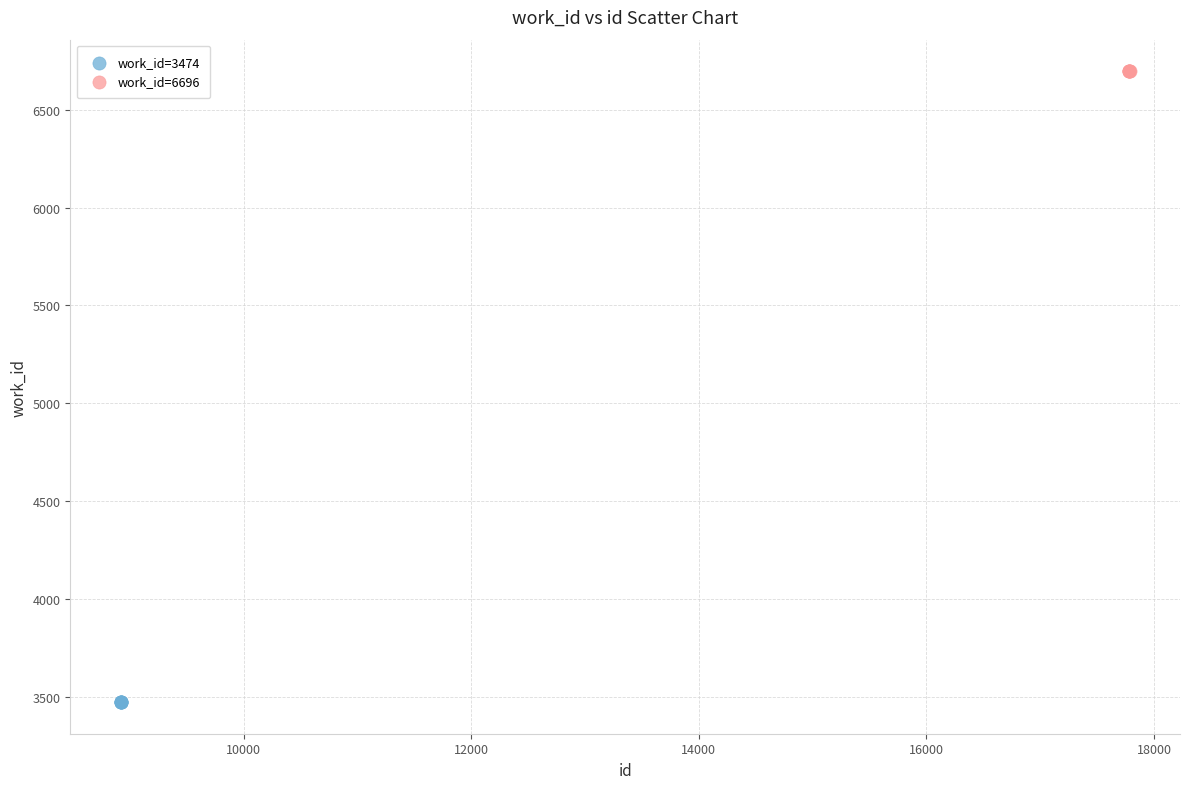

What are all the series names shown in the legend?

work_id=3474, work_id=6696